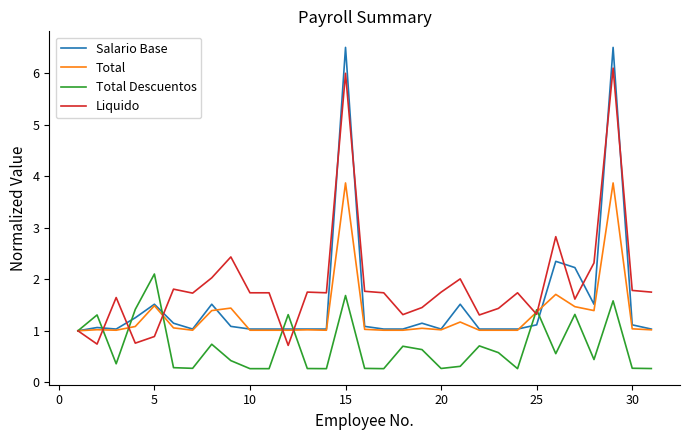

Which series has the largest range (max minus min)?

Salario Base